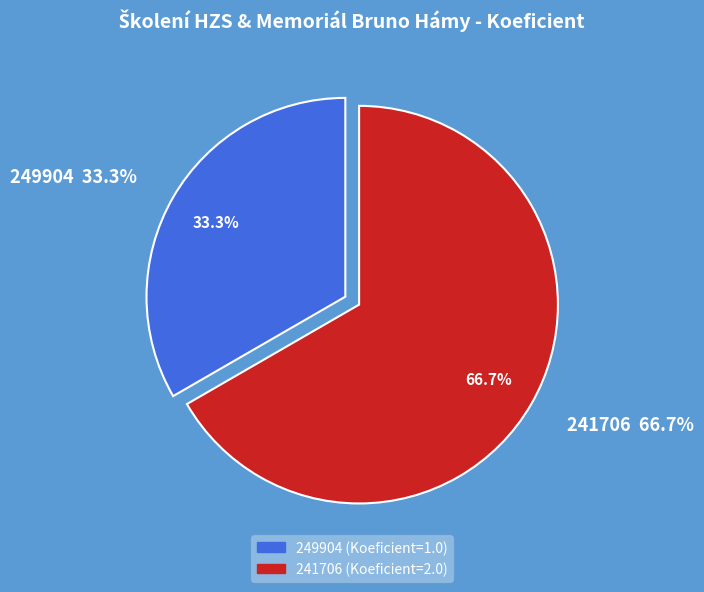

What is the largest slice in the pie chart?

241706